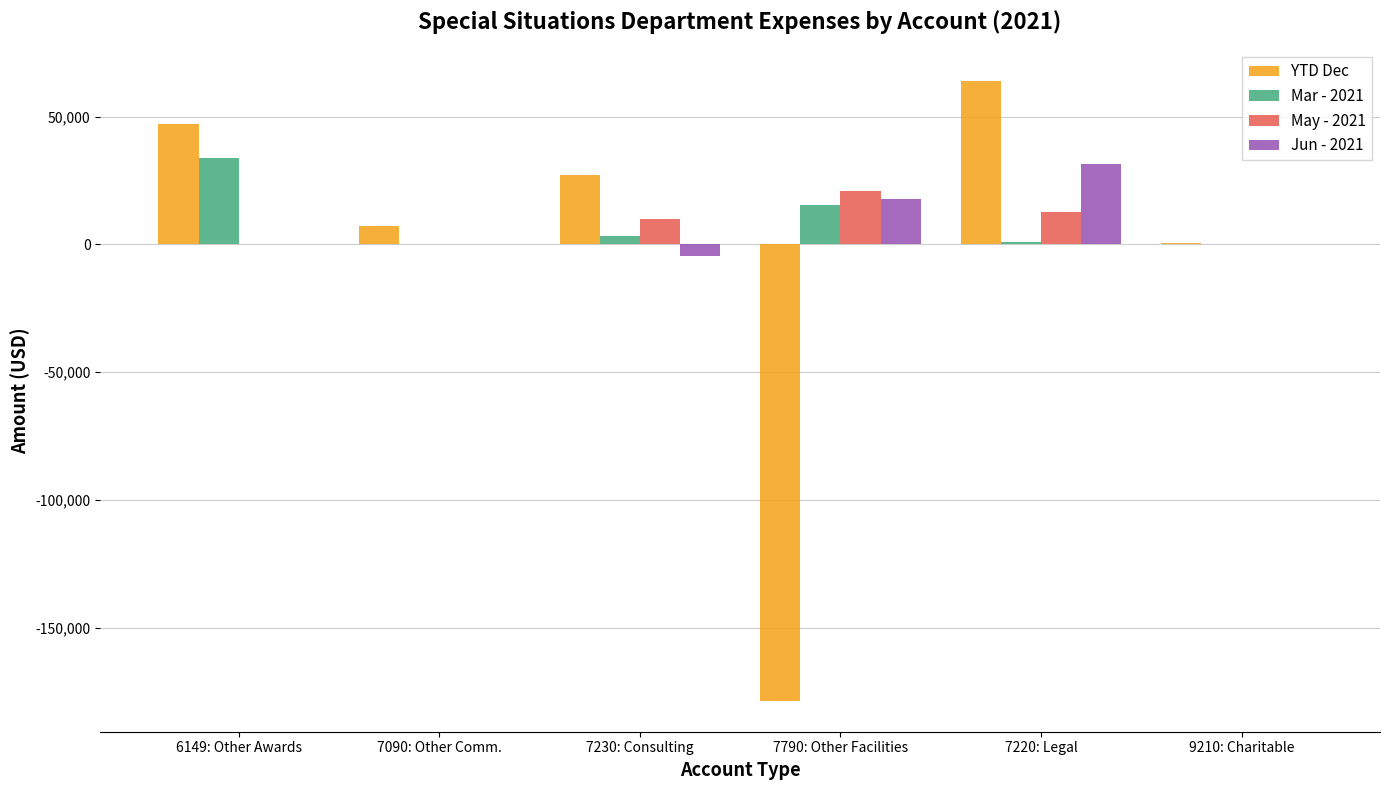

What is the maximum value shown in the chart?

64031.6